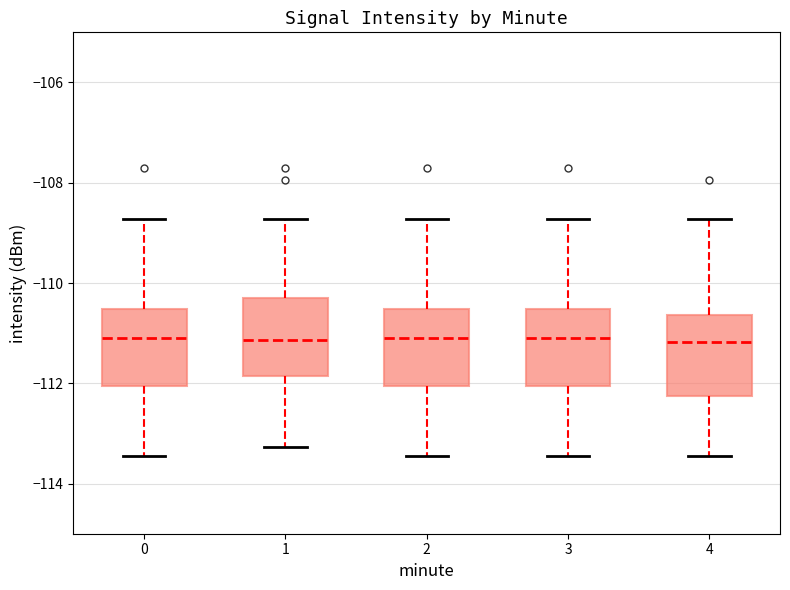

Reading left to right, transcribe this box plot: for each box, give where its median line is, the range the box spans, and where its two whiskers end, as read against the y-axis. The values are not printed on the chart, so give them approximately, as read against the axis.

0: median -111.2, box -112.0 to -110.6, whiskers -113.4 to -108.8
1: median -111.2, box -111.8 to -110.2, whiskers -113.2 to -108.8
2: median -111.2, box -112.0 to -110.6, whiskers -113.4 to -108.8
3: median -111.2, box -112.0 to -110.6, whiskers -113.4 to -108.8
4: median -111.2, box -112.2 to -110.6, whiskers -113.4 to -108.8